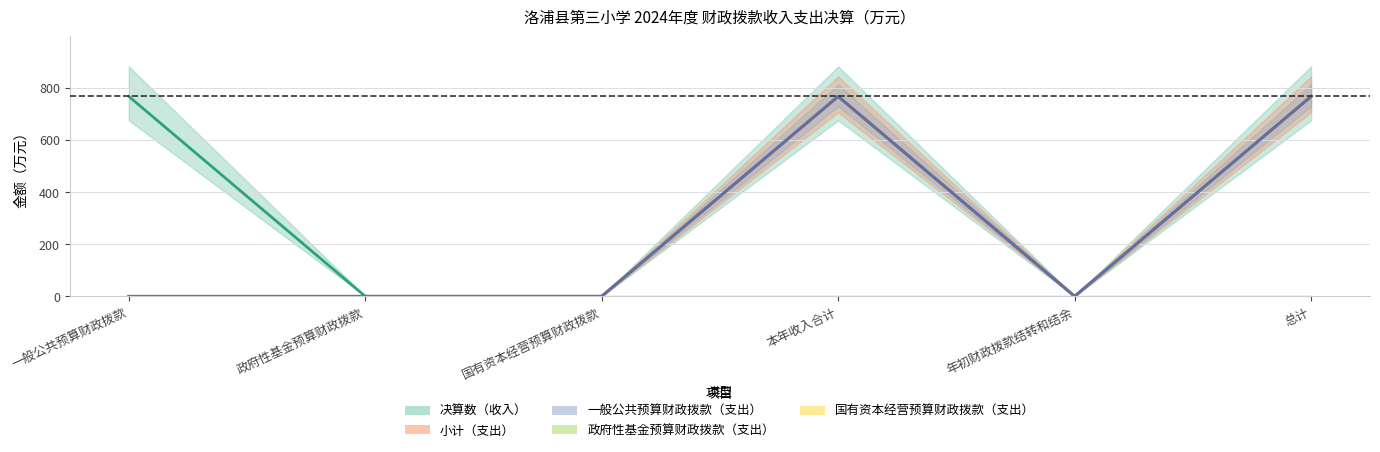

True or false: 一般公共预算财政拨款（支出） has more than 1 interior local peaks.

False